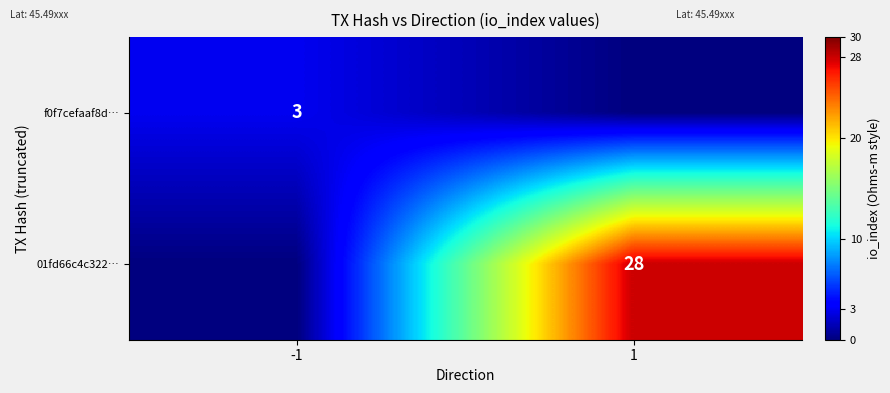

The value of 01fd66c4c322… at 1 is 28. True or false?

True